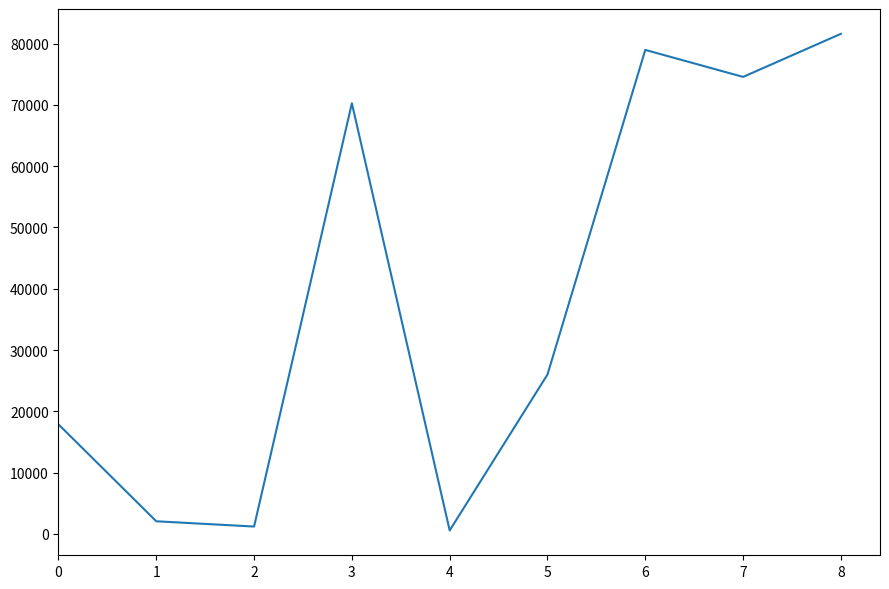

What is the maximum value shown in the chart?

81589.2